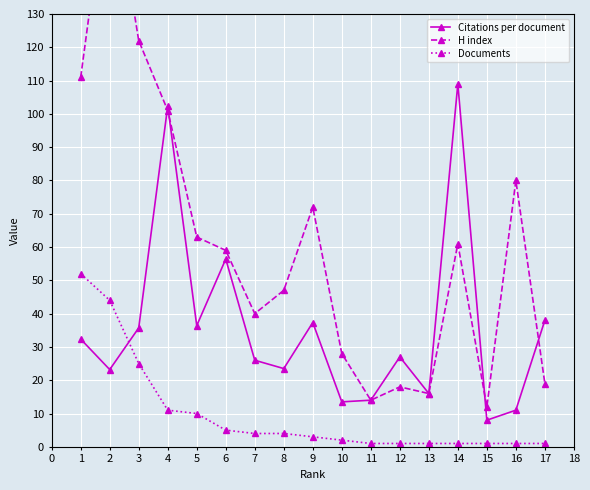

At which label is Citations per document closest to 58?

6